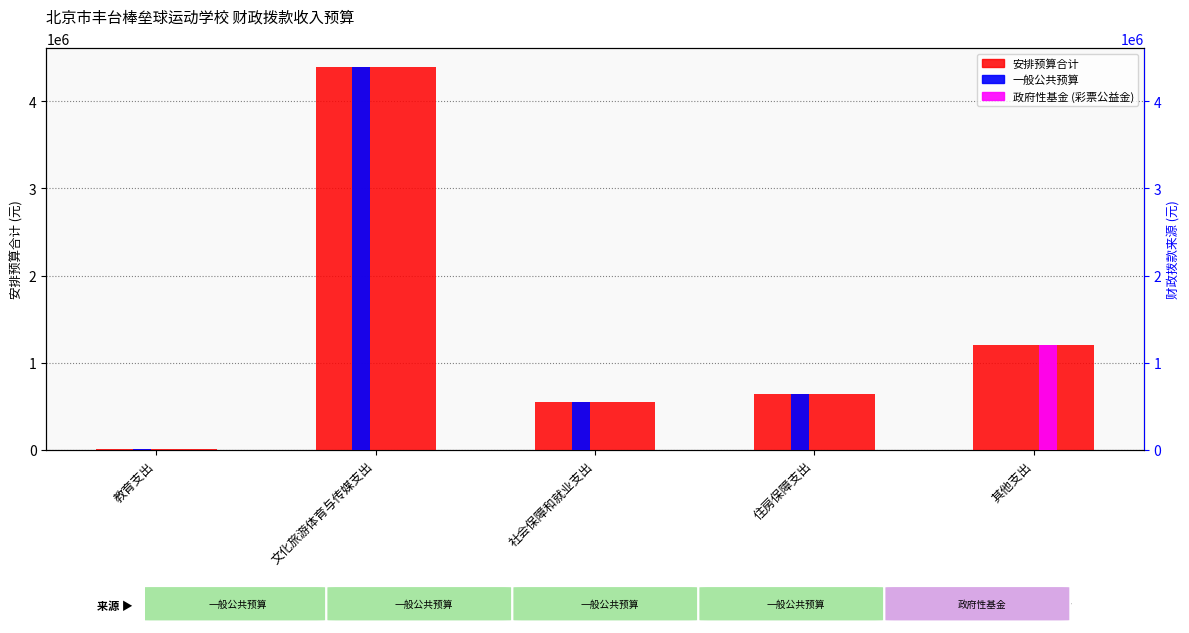

Rank the series by their maximum value, from lowest to highest.

政府性基金, 安排预算合计, 一般公共预算